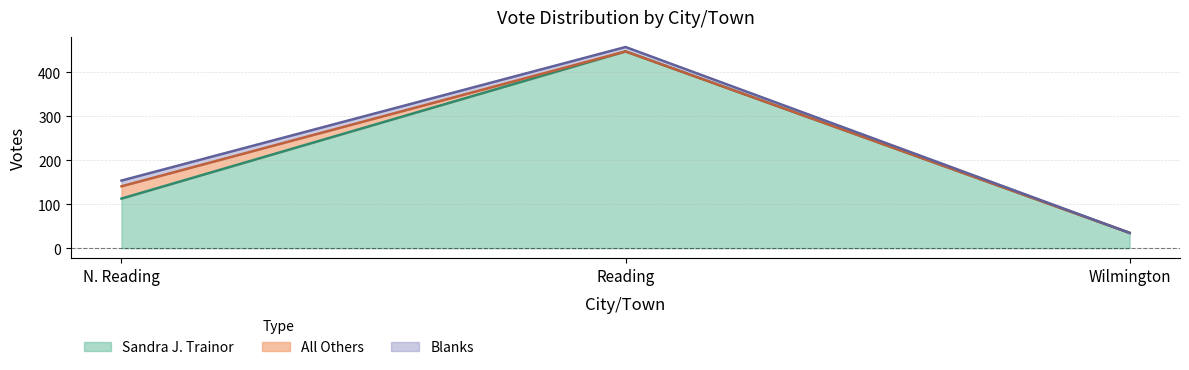

At which label does Sandra J. Trainor reach its peak?

Reading